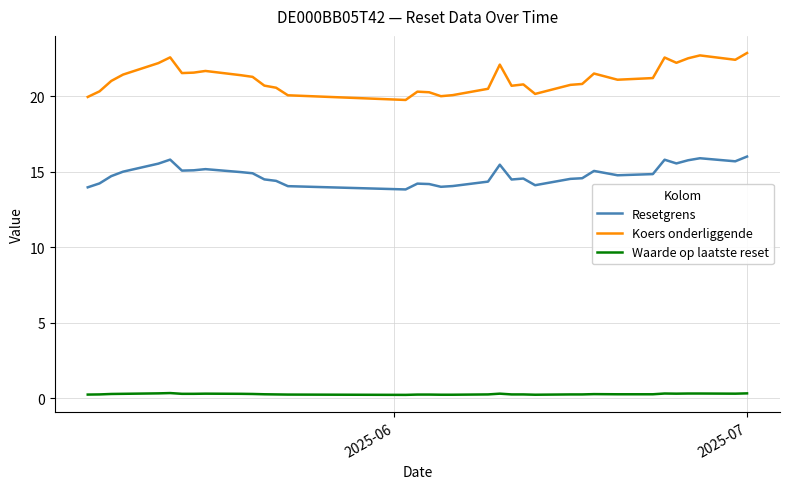

Which series has the largest range (max minus min)?

Koers onderliggende